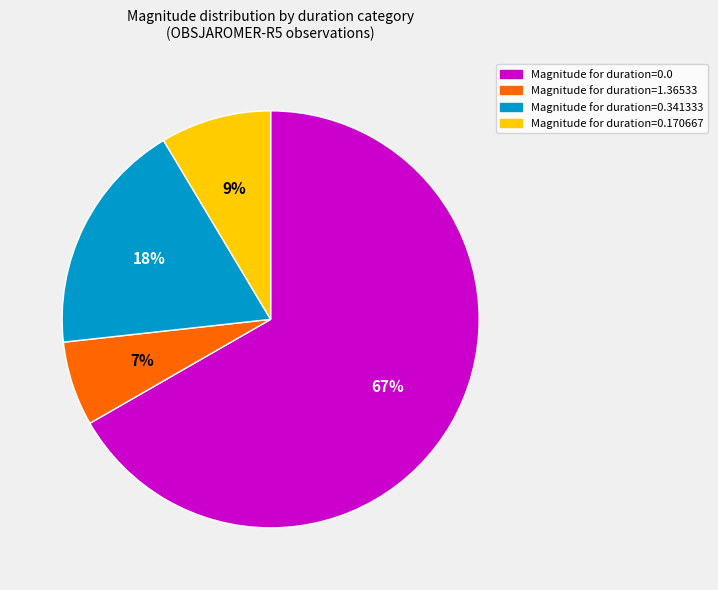

Rank the categories by value from lowest to highest.

Magnitude for duration=1.36533, Magnitude for duration=0.170667, Magnitude for duration=0.341333, Magnitude for duration=0.0